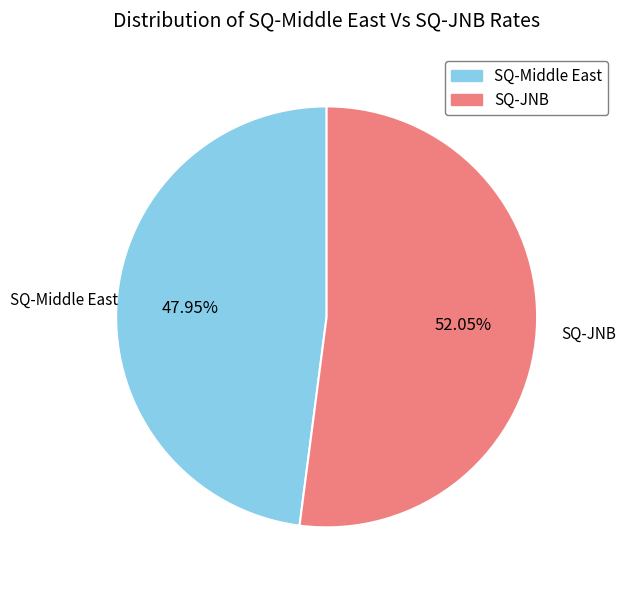

Does any single category account for the majority?

Yes